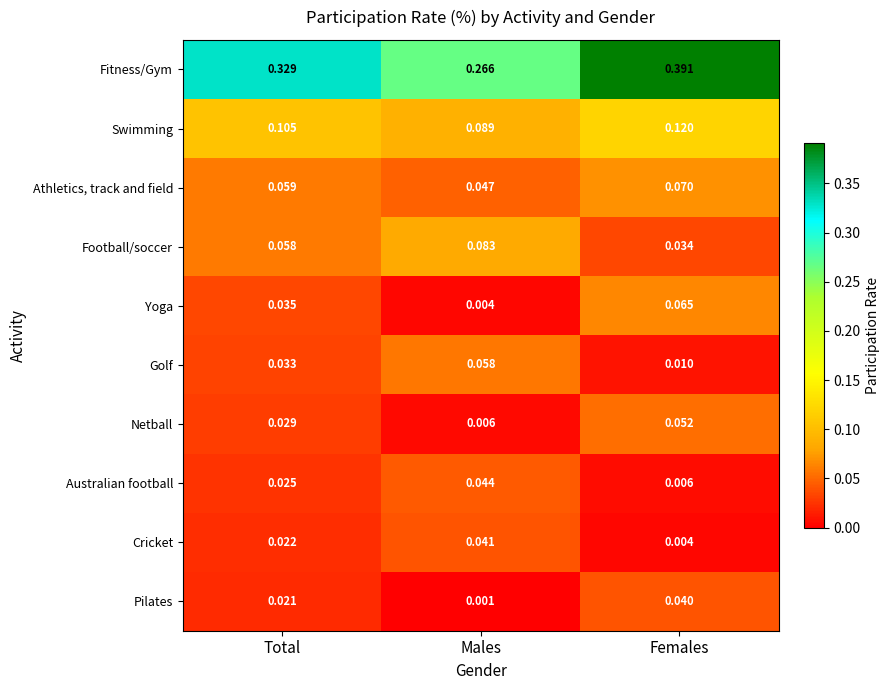

At which category does the chart reach its peak across all series?

Females